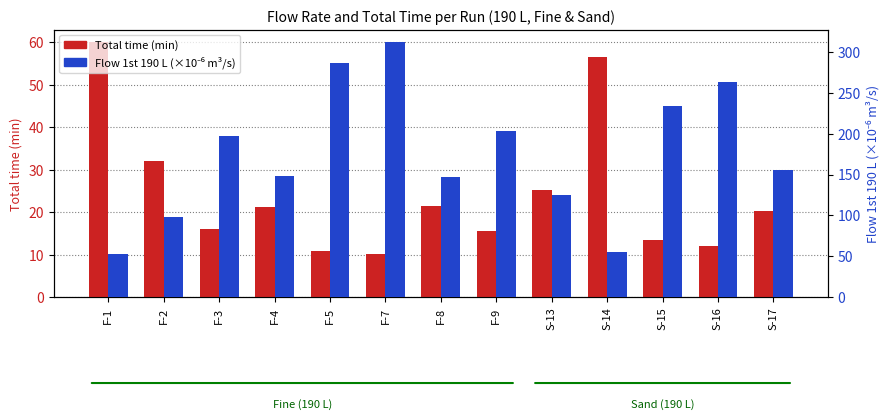

How many bars are there in total?

26